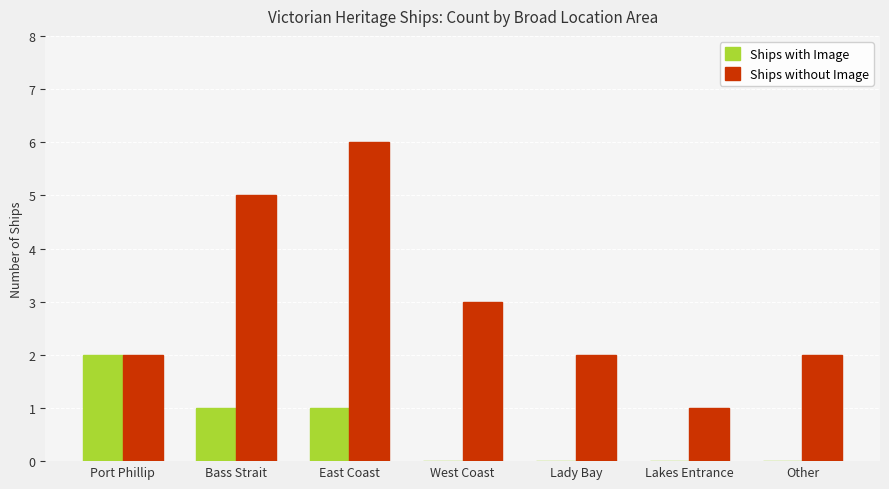

Is it true that Ships with Image equals 1 at Other?

False